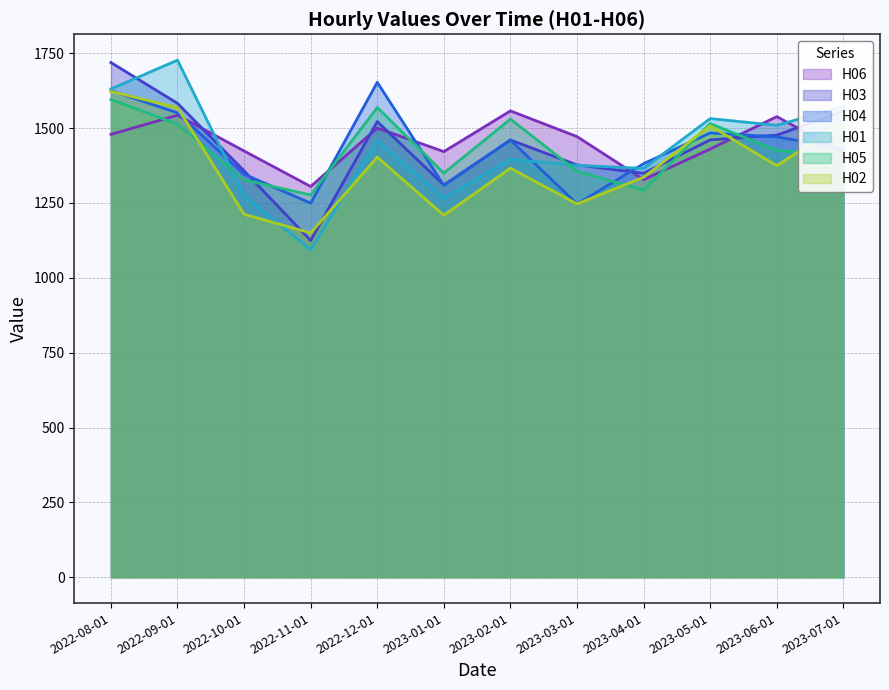

What are all the series names shown in the legend?

H06, H03, H04, H01, H05, H02